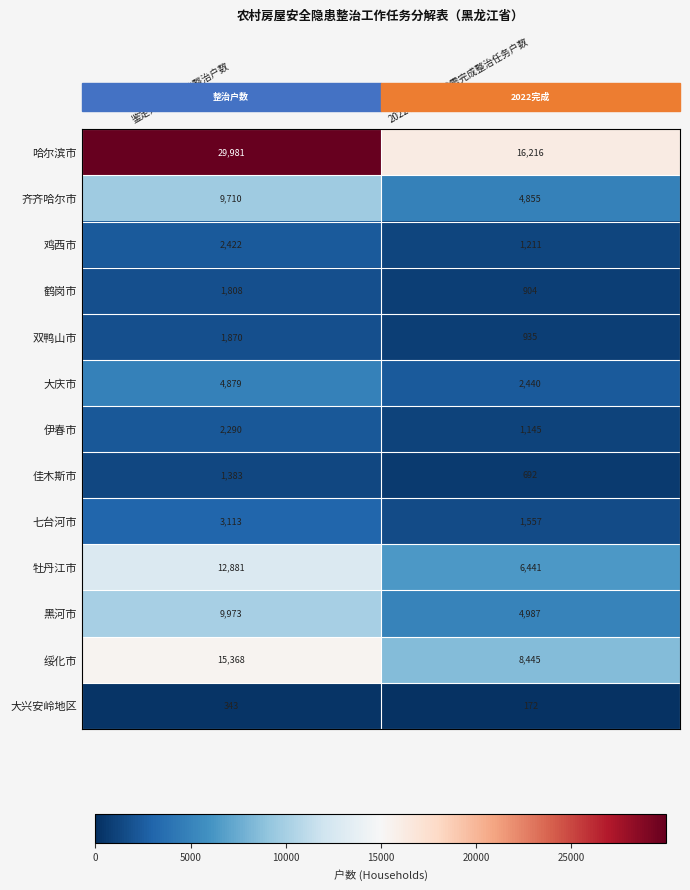

What is the difference between the highest and lowest values at 鉴定为C、D级待整治户数?

29638